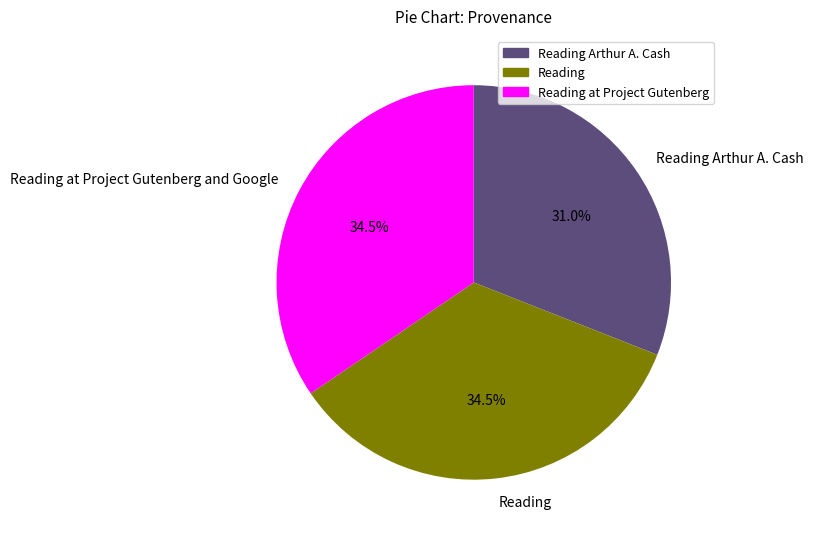

Which has a higher value, Reading Arthur A. Cash or Reading at Project Gutenberg and Google?

Reading at Project Gutenberg and Google